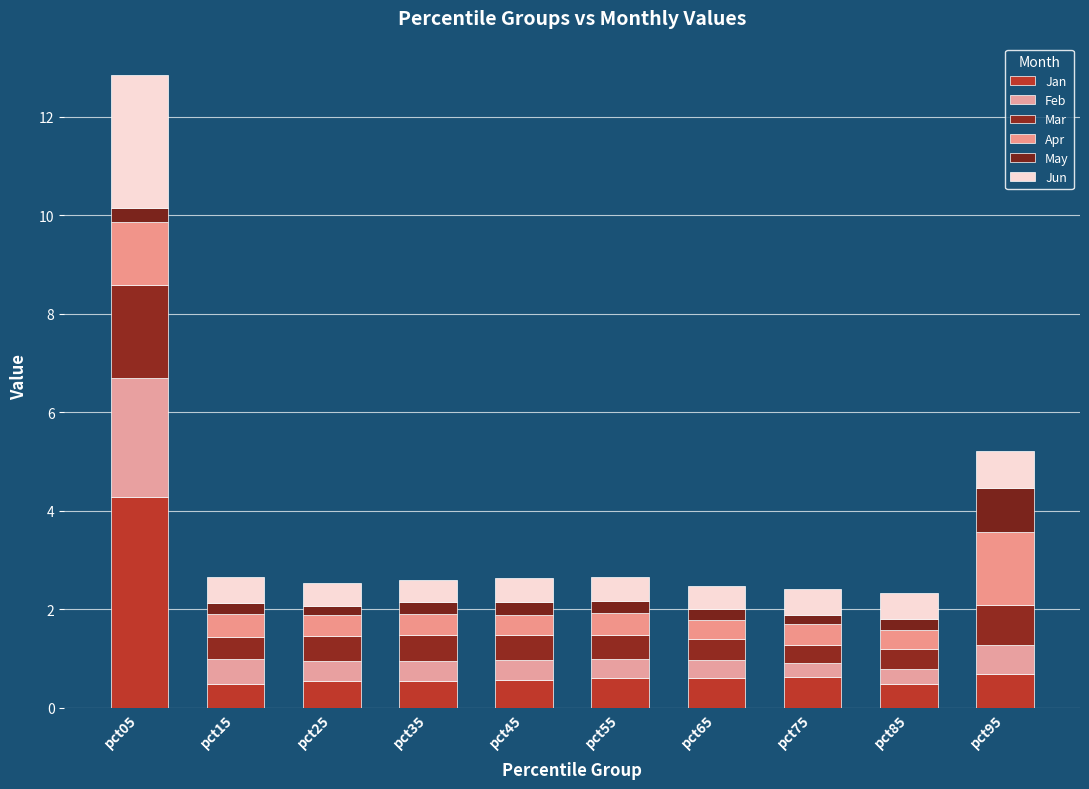

The Jan series shows 0.5 at pct25. True or false?

True